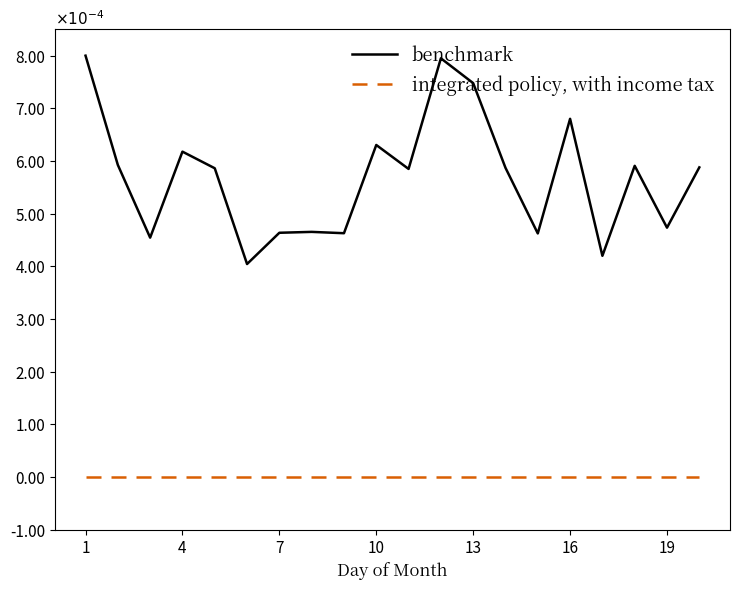

True or false: integrated policy, with income tax and benchmark intersect in this chart.

False